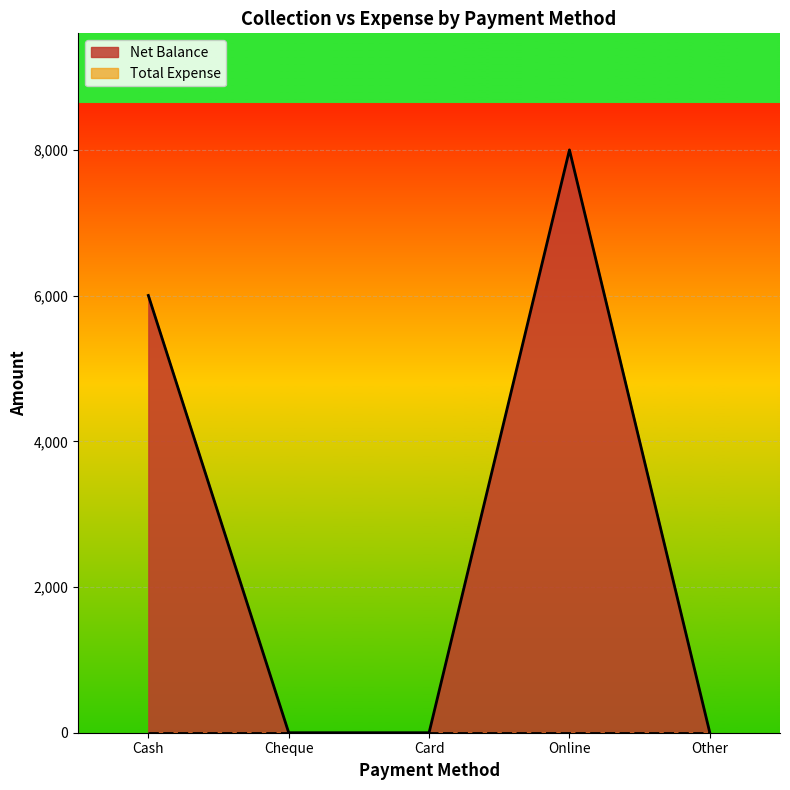

What is the difference between the values at Online and Cash?

1998